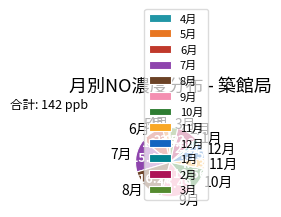

What is the largest slice in the pie chart?

8月